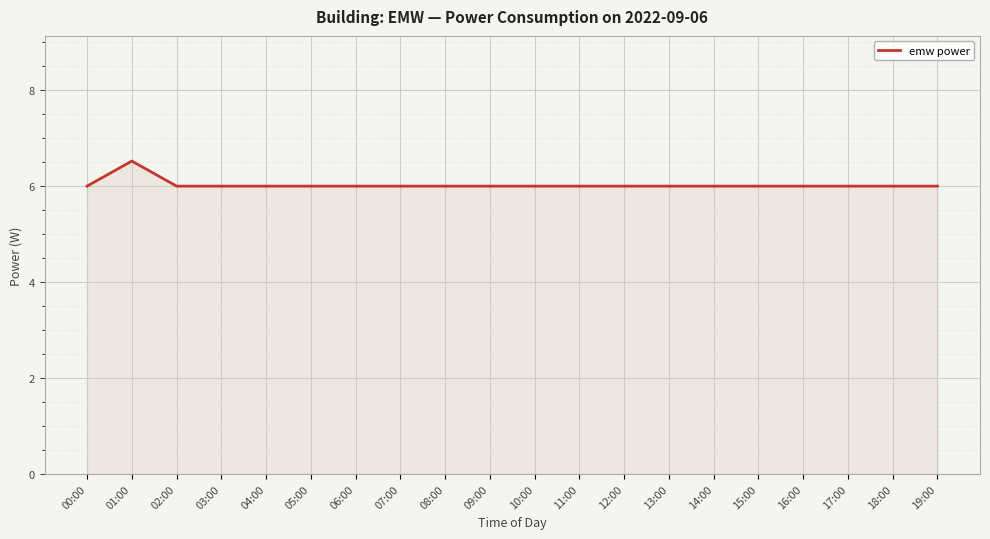

Where is the first local maximum?

01:00